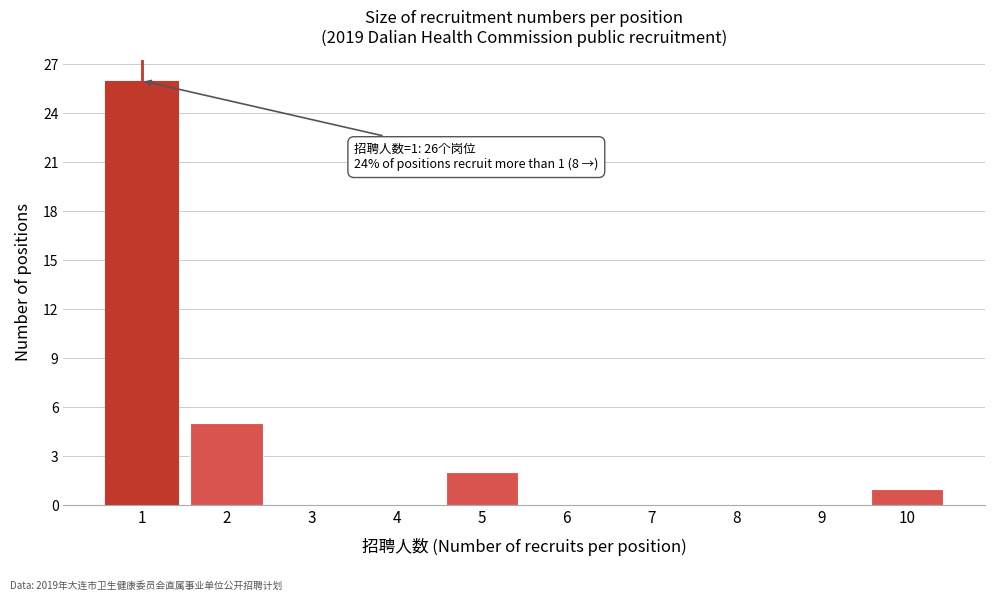

Reading right to left, list all the values displayed in this chart.

10=1	9=0	8=0	7=0	6=0	5=2	4=0	3=0	2=5	1=26